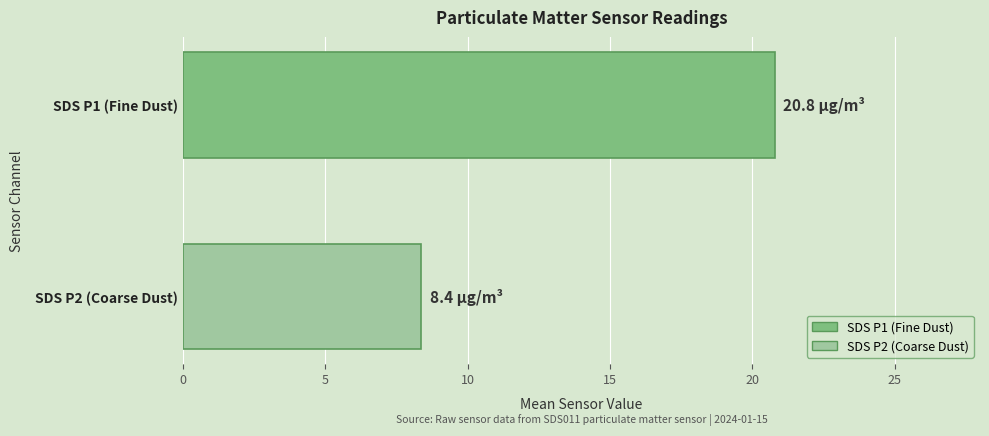

What is the maximum value shown in the chart?

20.8